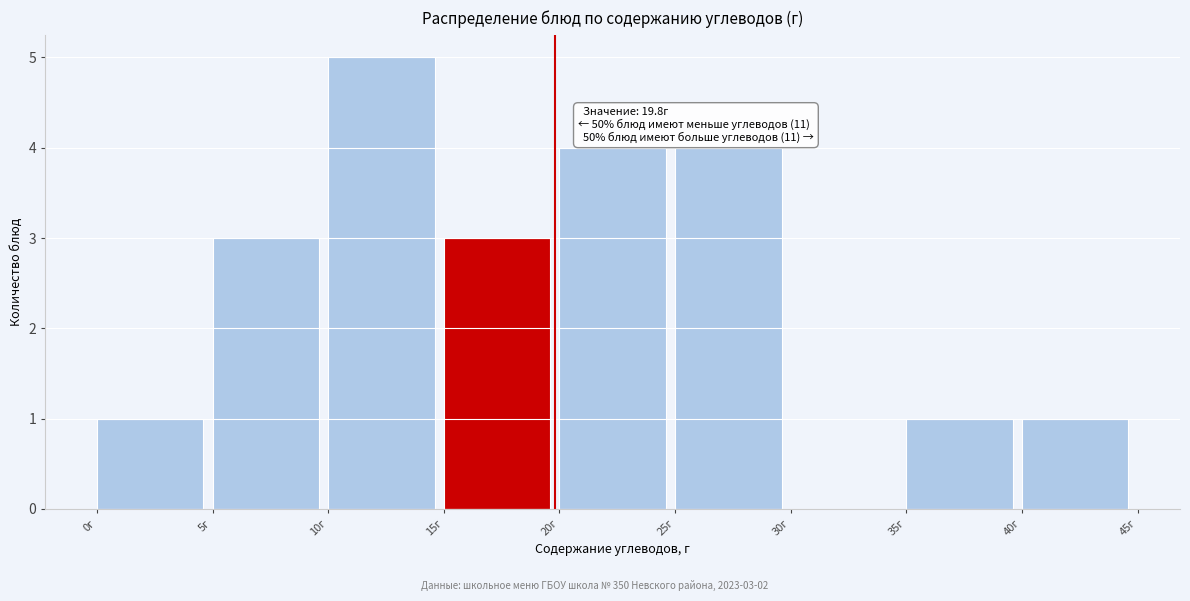

Over which range of the x-axis is the bar tallest?

10 to 15